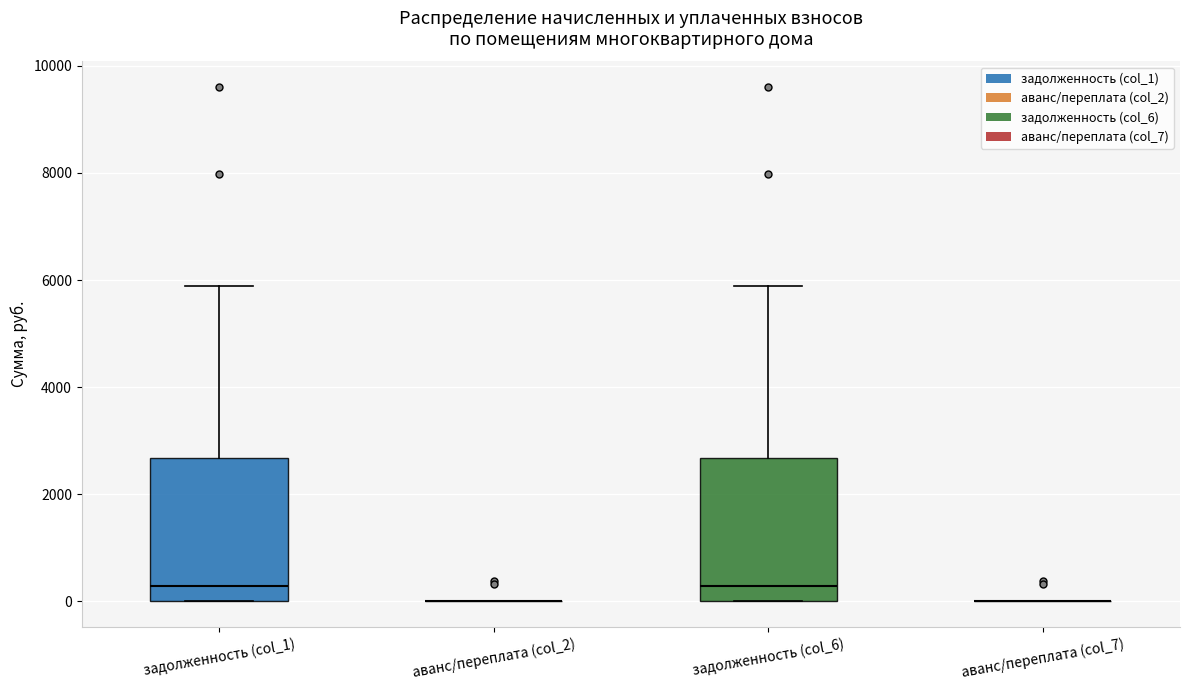

Where is the lower edge of the box for задолженность (col_1) on the y-axis? The values are not printed on the chart, so give them approximately, as read against the axis.

0